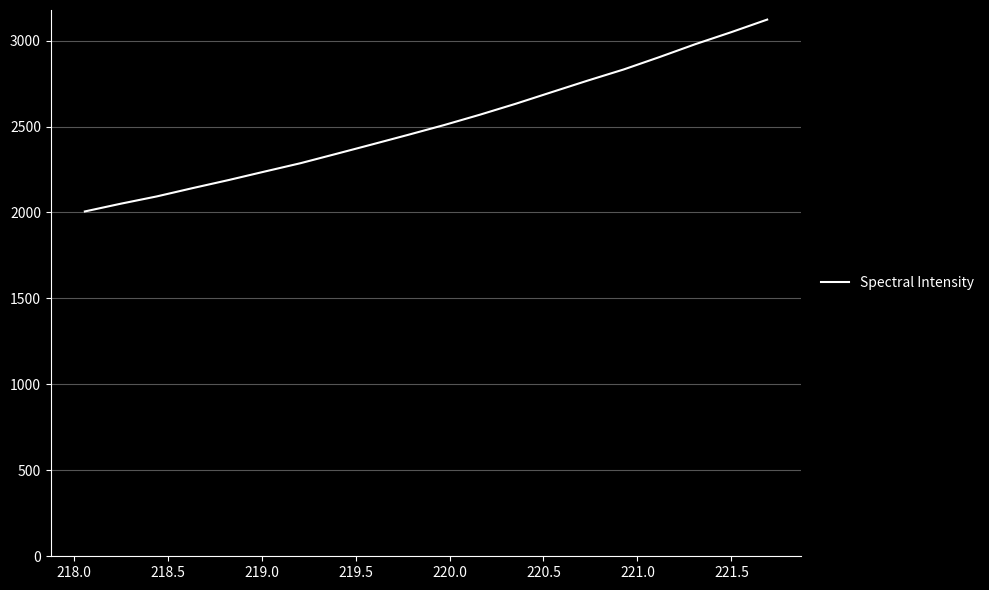

True or false: the data has more than 0 interior local peaks.

False